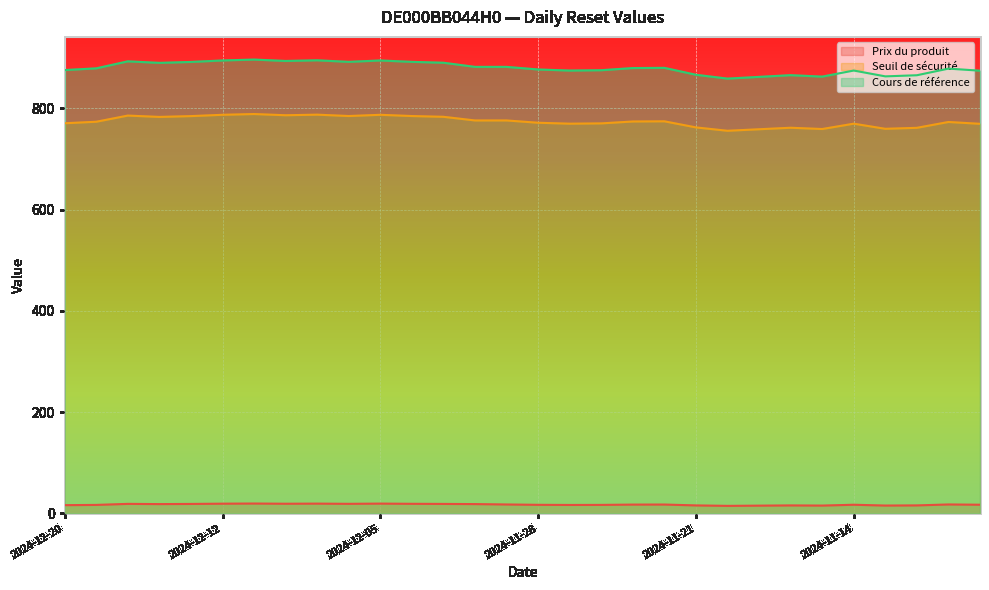

True or false: Prix du produit and Cours de référence intersect in this chart.

False